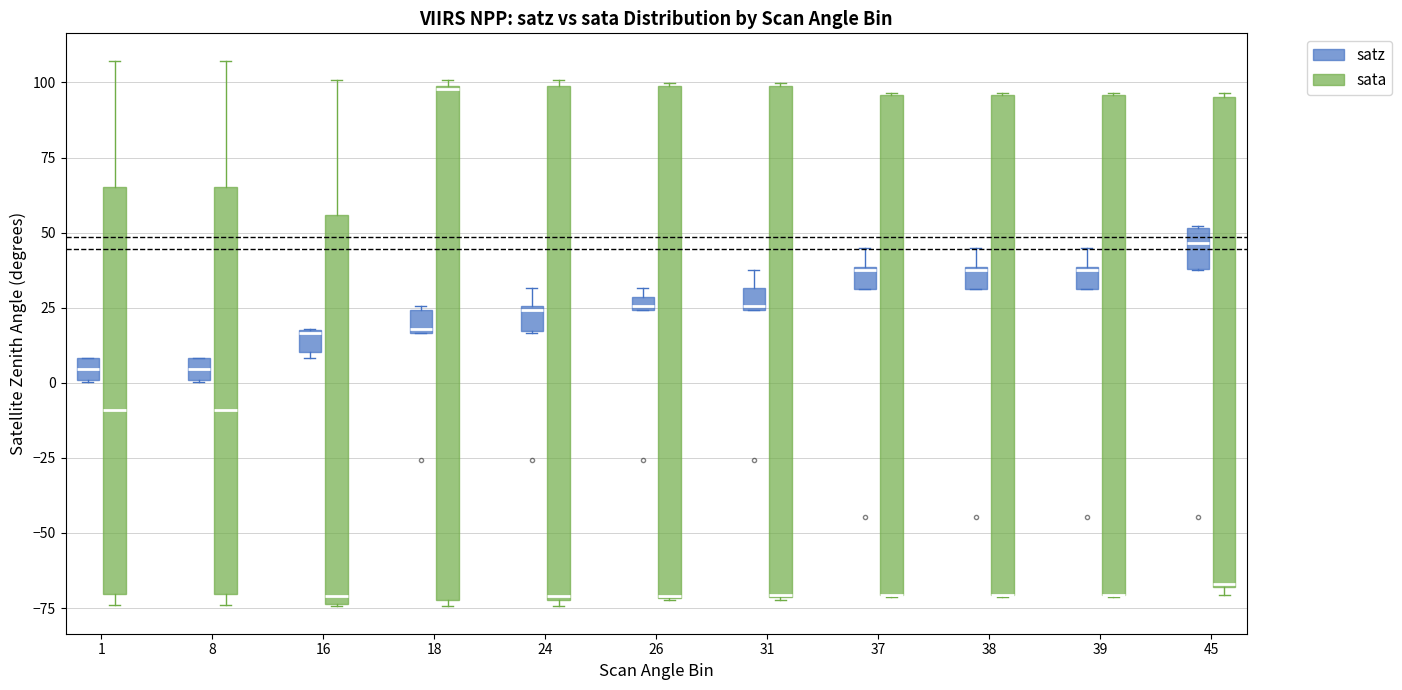

Where is the lower edge of the box for 38 (satz) on the y-axis? The values are not printed on the chart, so give them approximately, as read against the axis.

30